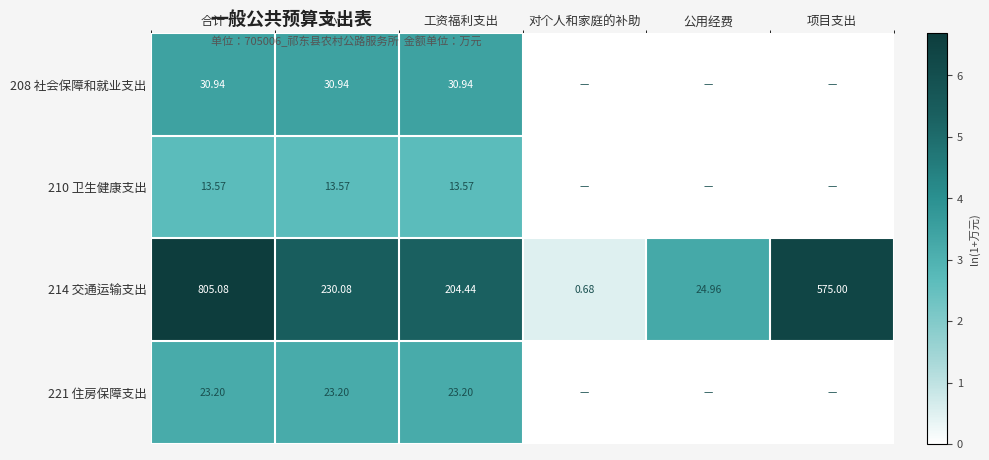

The 208 社会保障和就业支出 series shows 6.0 at 小计. True or false?

False